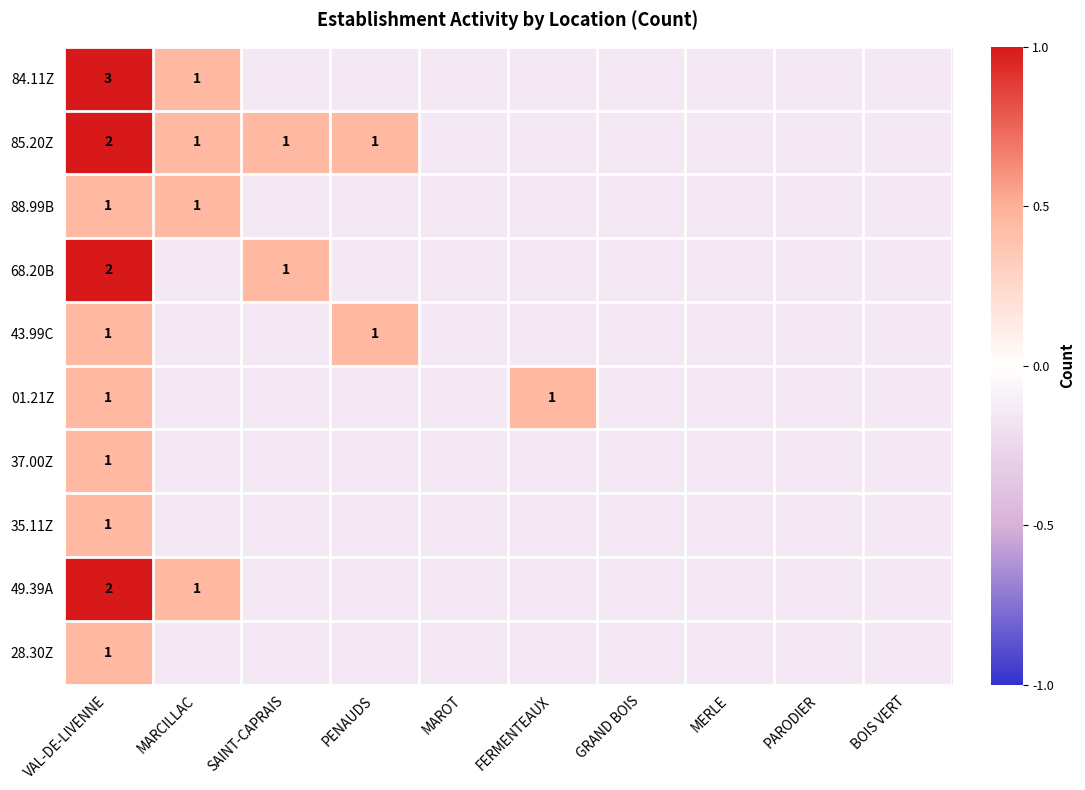

The 88.99B series shows -0.1 at BOIS VERT. True or false?

True